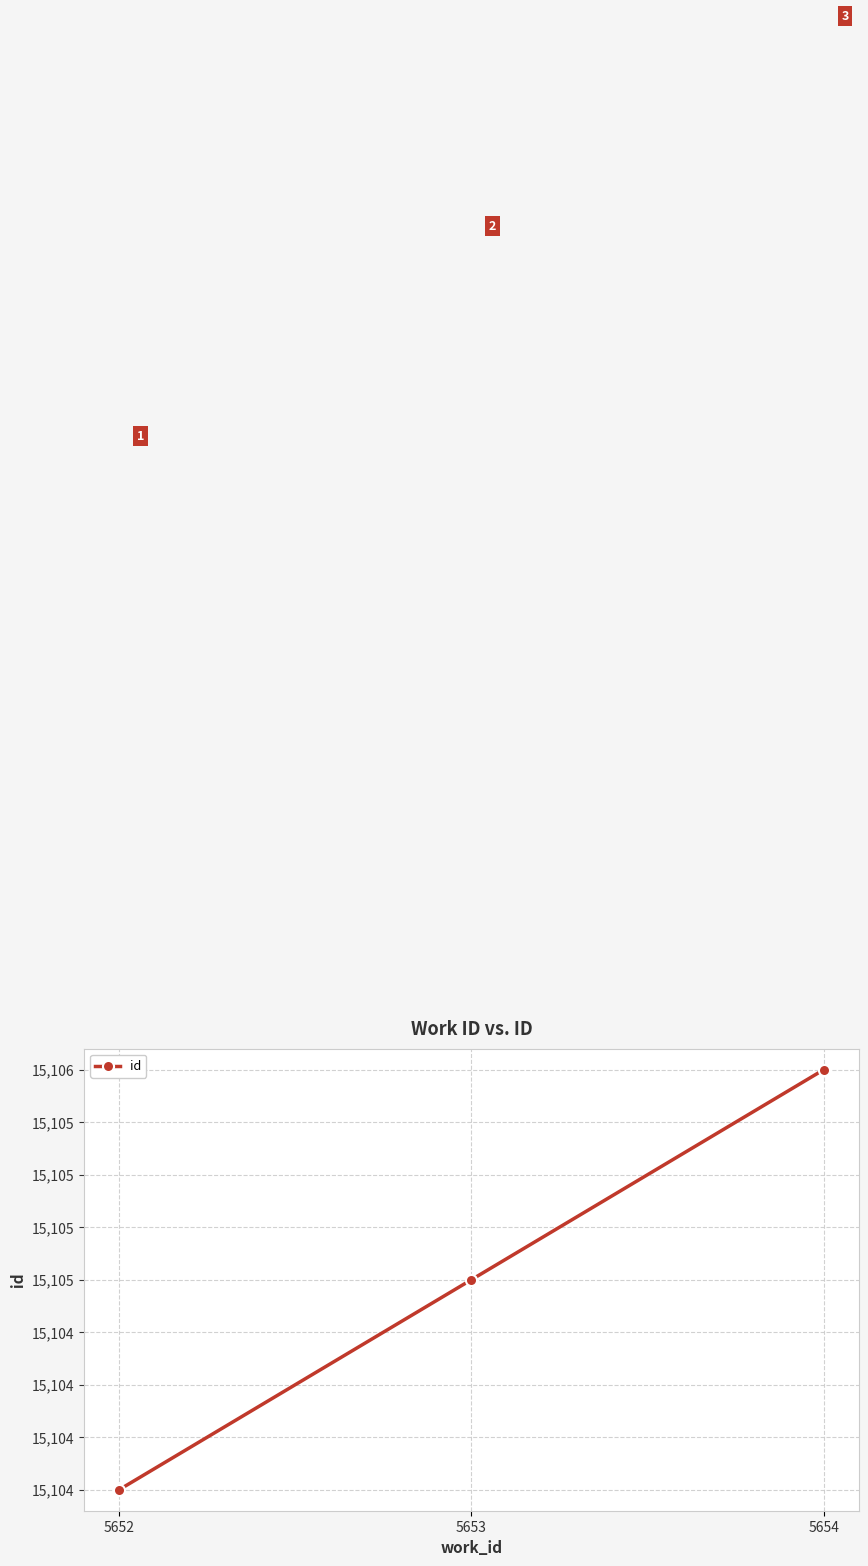

Does the chart have visible grid lines?

Yes